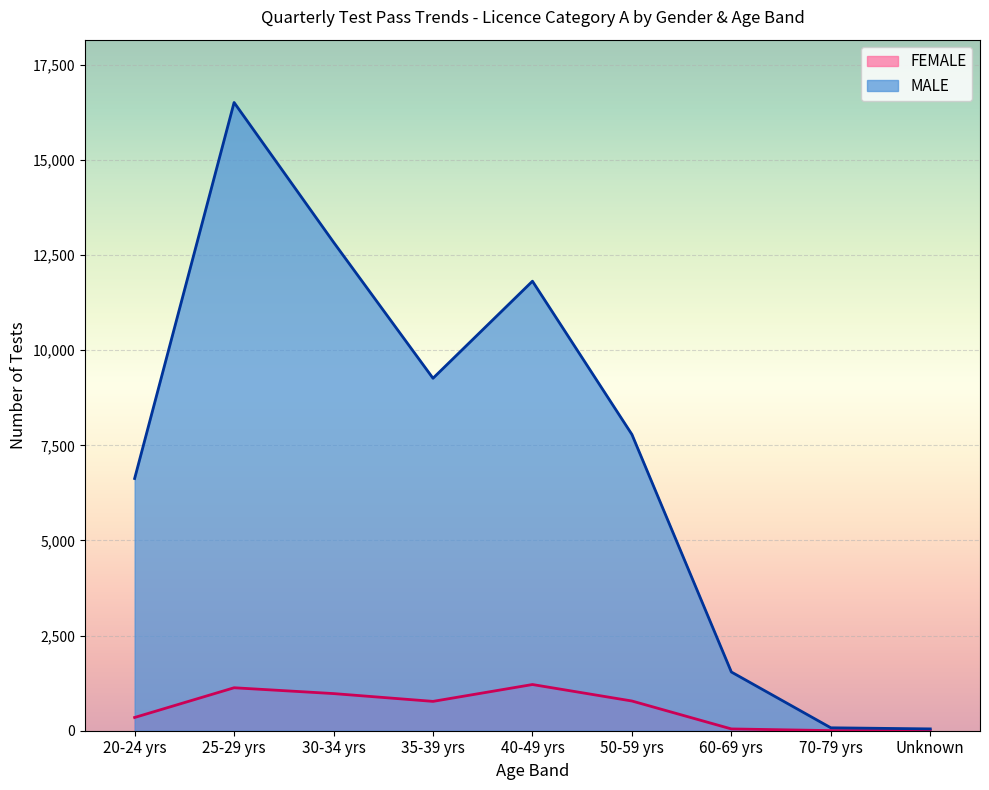

How many lines are shown in the chart?

2